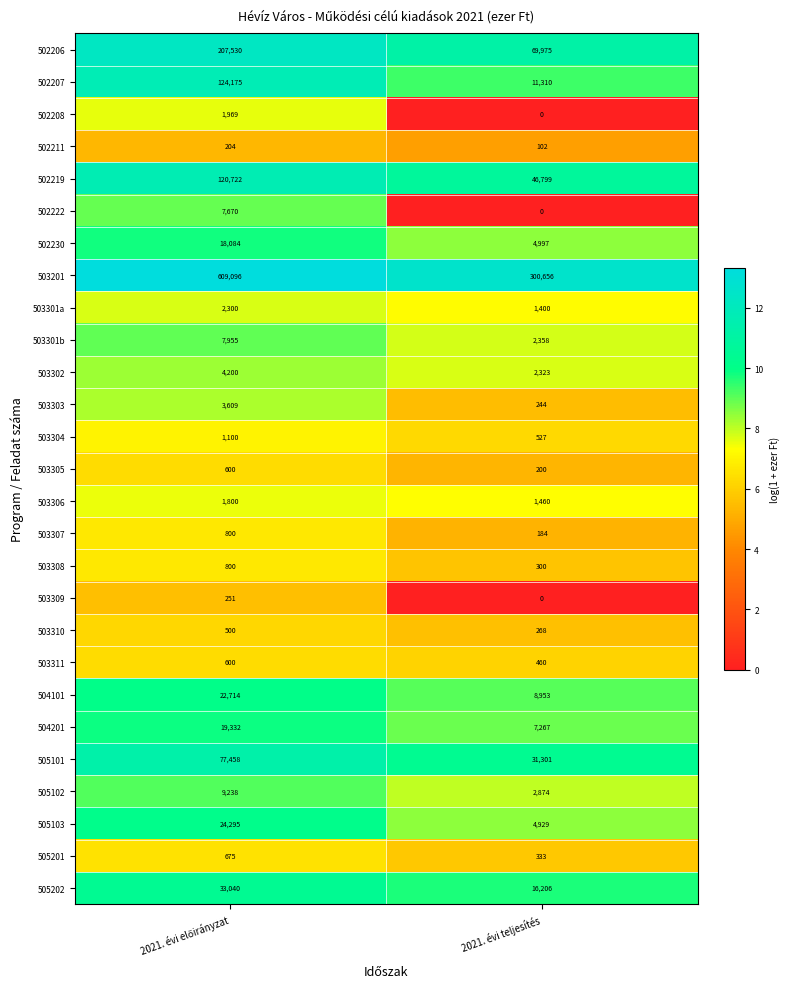

At which label is 505101 closest to 54379?

2021. évi teljesítés